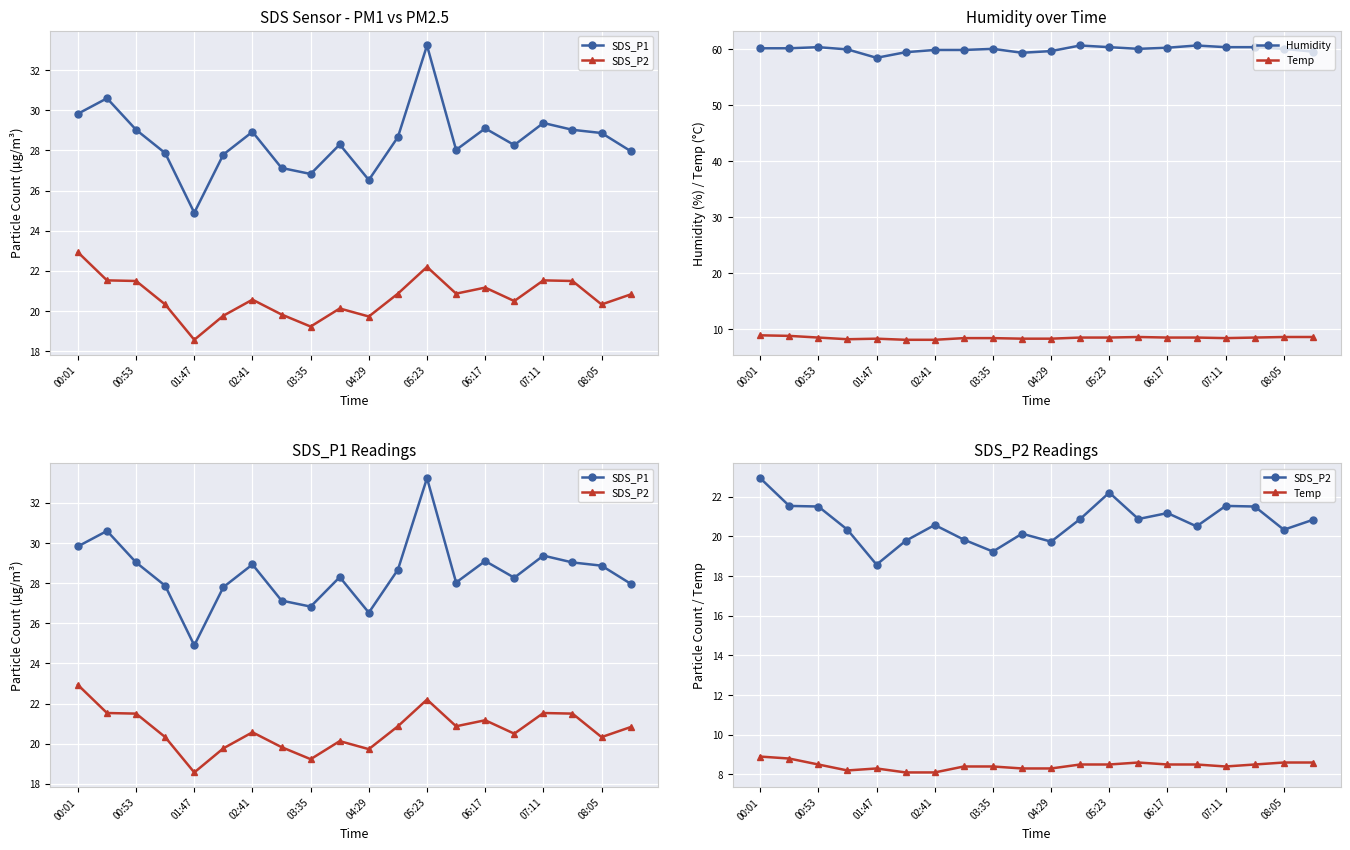

What are all the series names shown in the legend?

SDS_P1, SDS_P2, Humidity, Temp